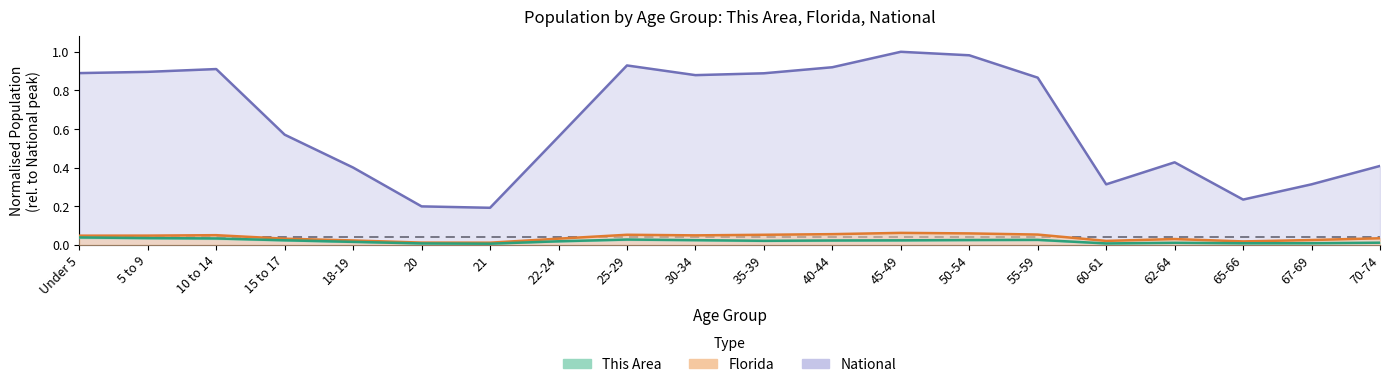

How many This Area values are between 0 and 1?

20